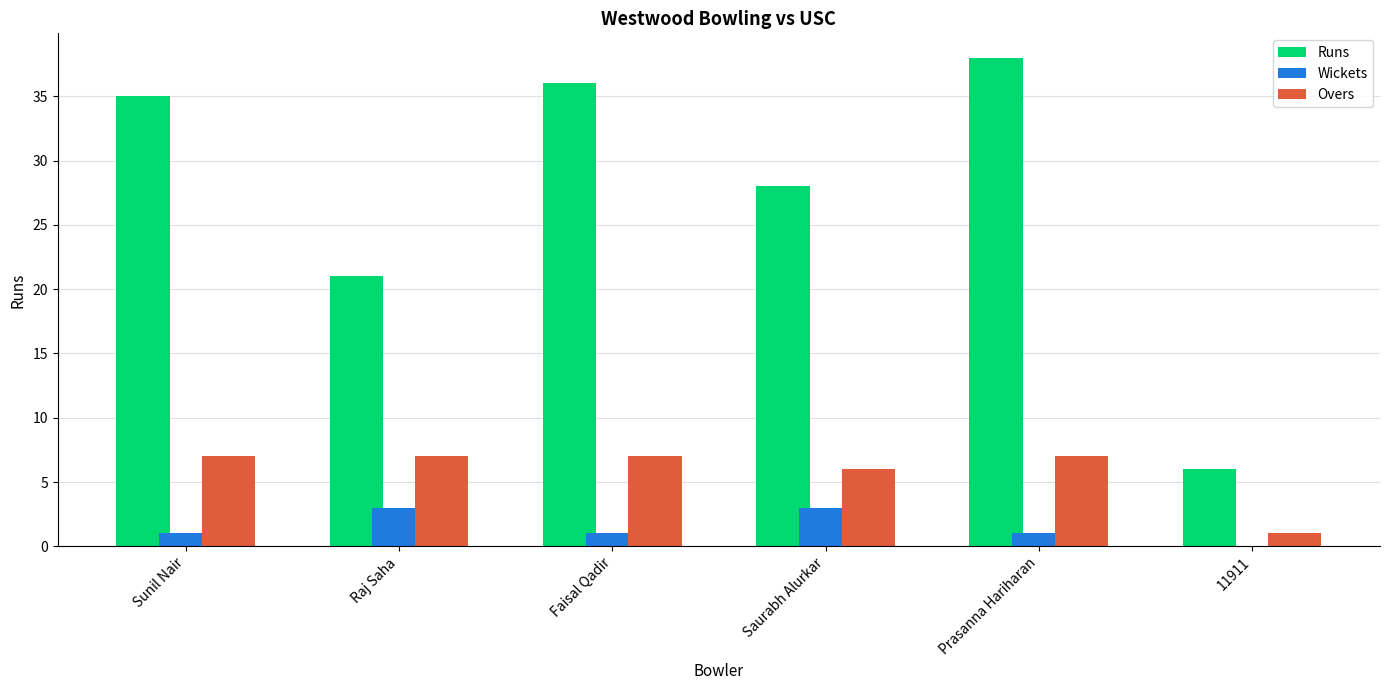

What is the average value of the Wickets series?

2